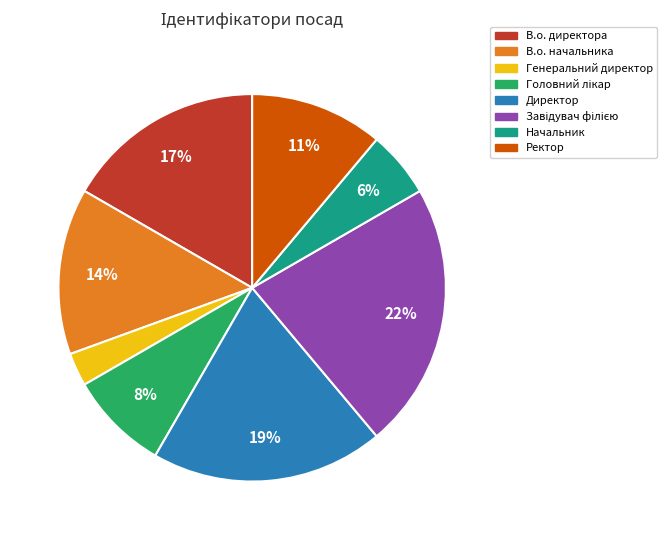

Does Начальник represent more than half of the total?

No